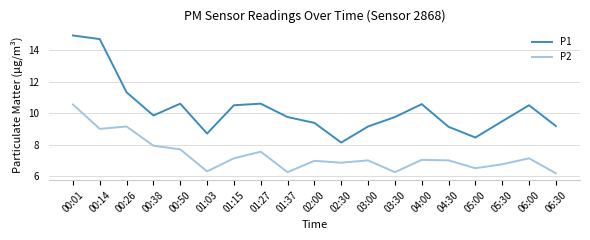

True or false: P1 and P2 intersect in this chart.

False